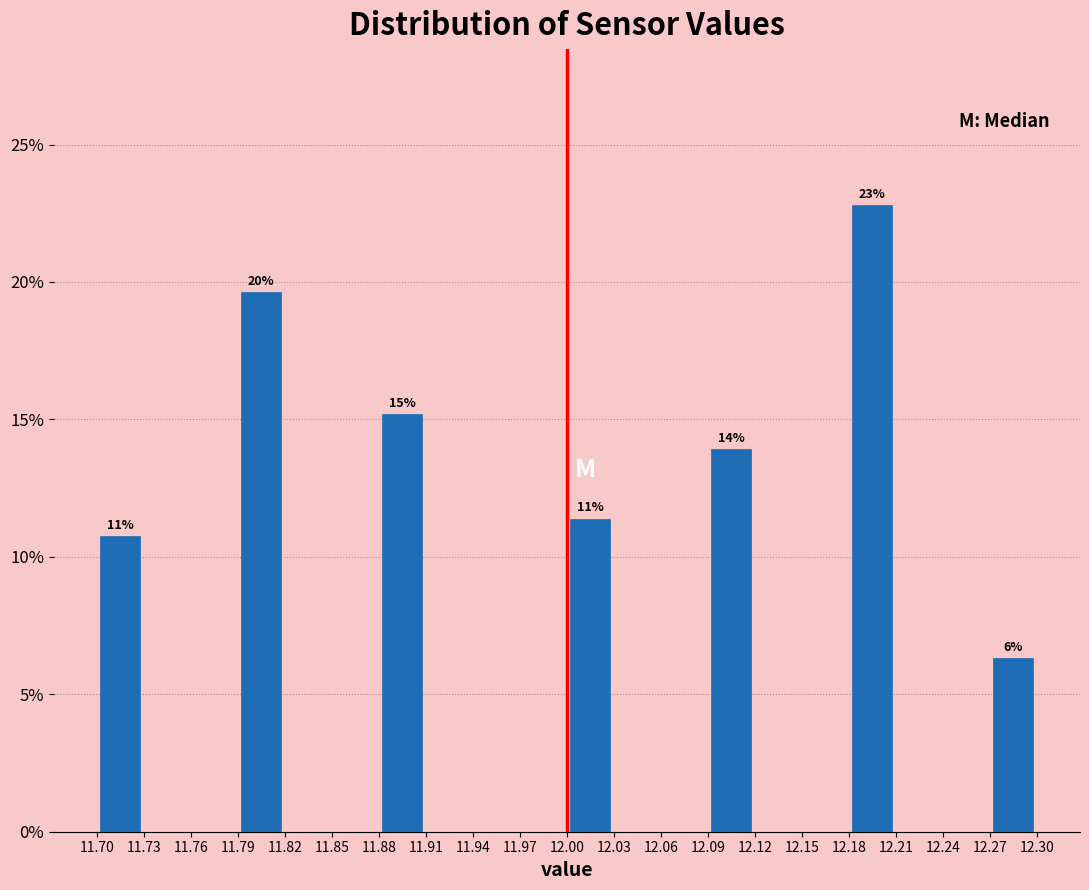

Over which range of the x-axis is the bar tallest?

12.18 to 12.21